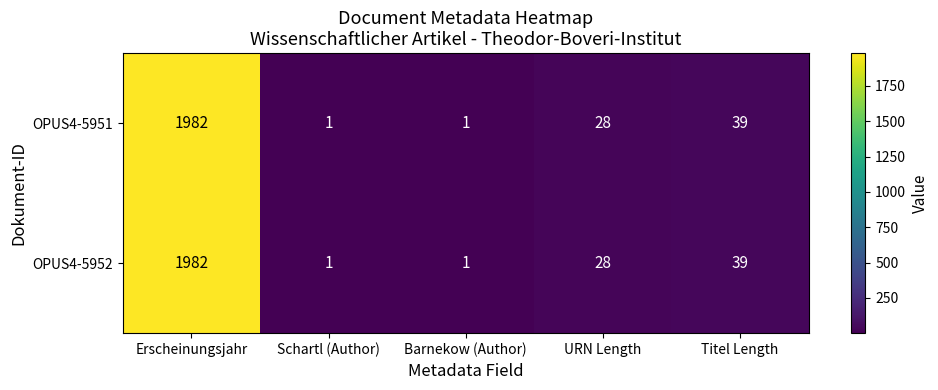

Which category has the highest value across all series?

Erscheinungsjahr